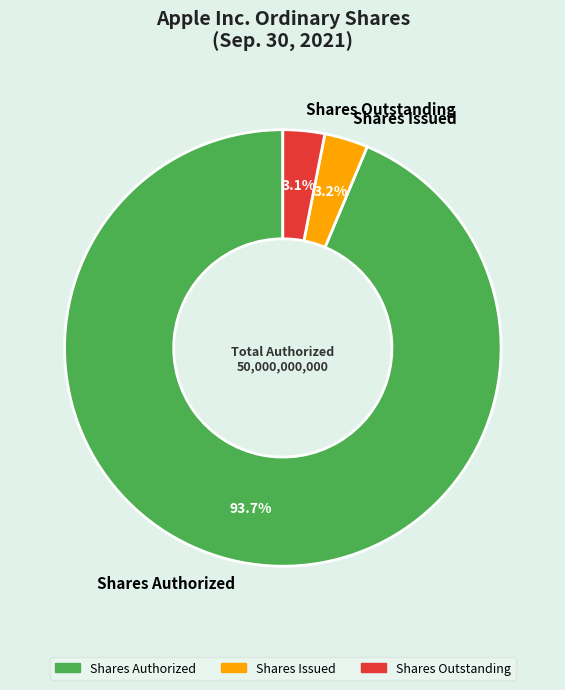

Approximately how many times larger is the value at Shares Outstanding compared to Shares Issued?

1.0